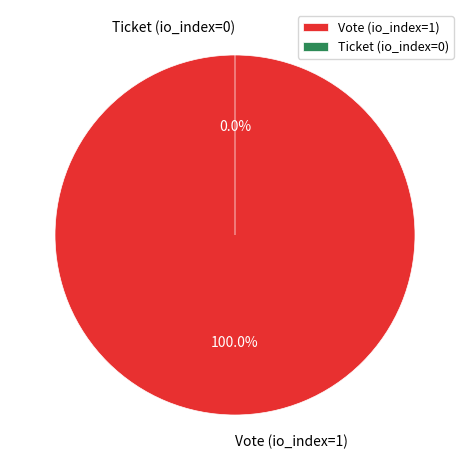

What is the change in value from Vote (io_index=1) to Ticket (io_index=0)?

-1